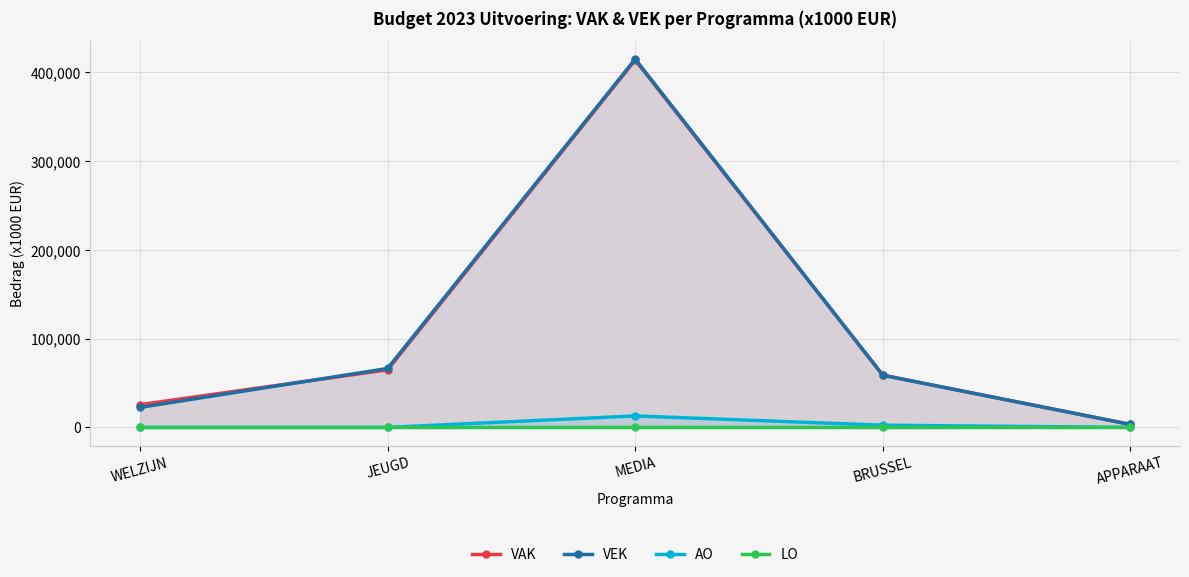

How many data points in VAK are above 58805?

2